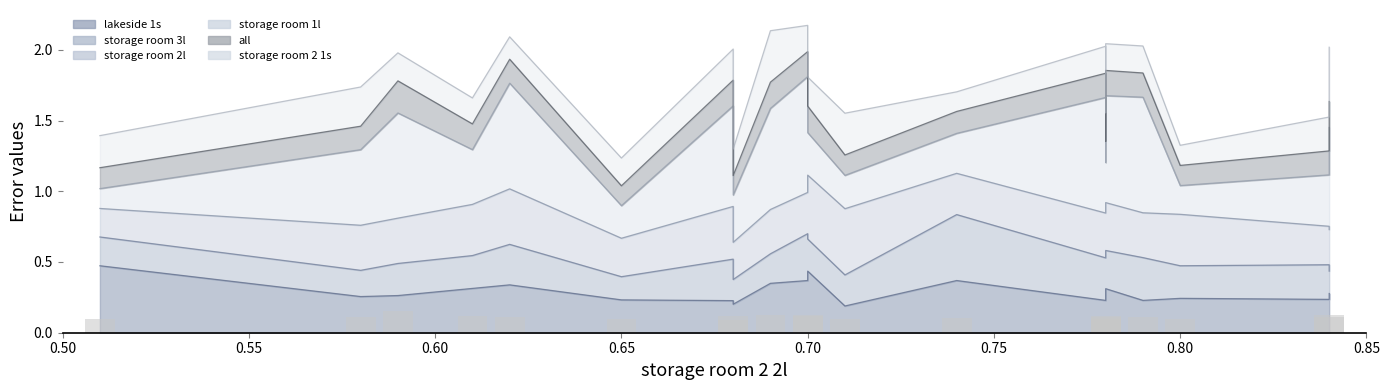

Read the value at 0.85.

0.1